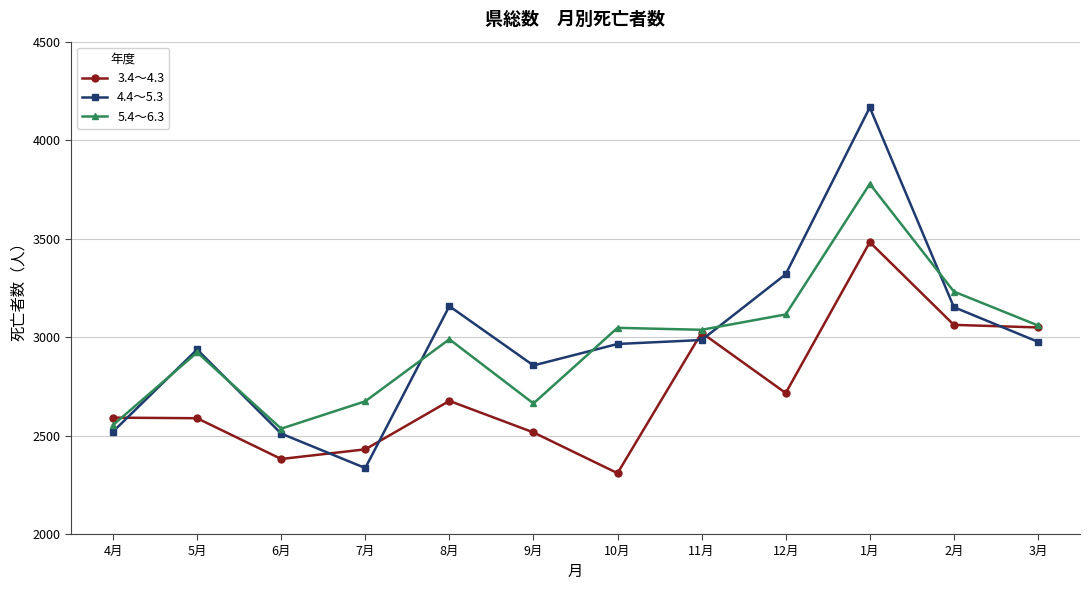

At which label is 5.4～6.3 closest to 3156?

12月